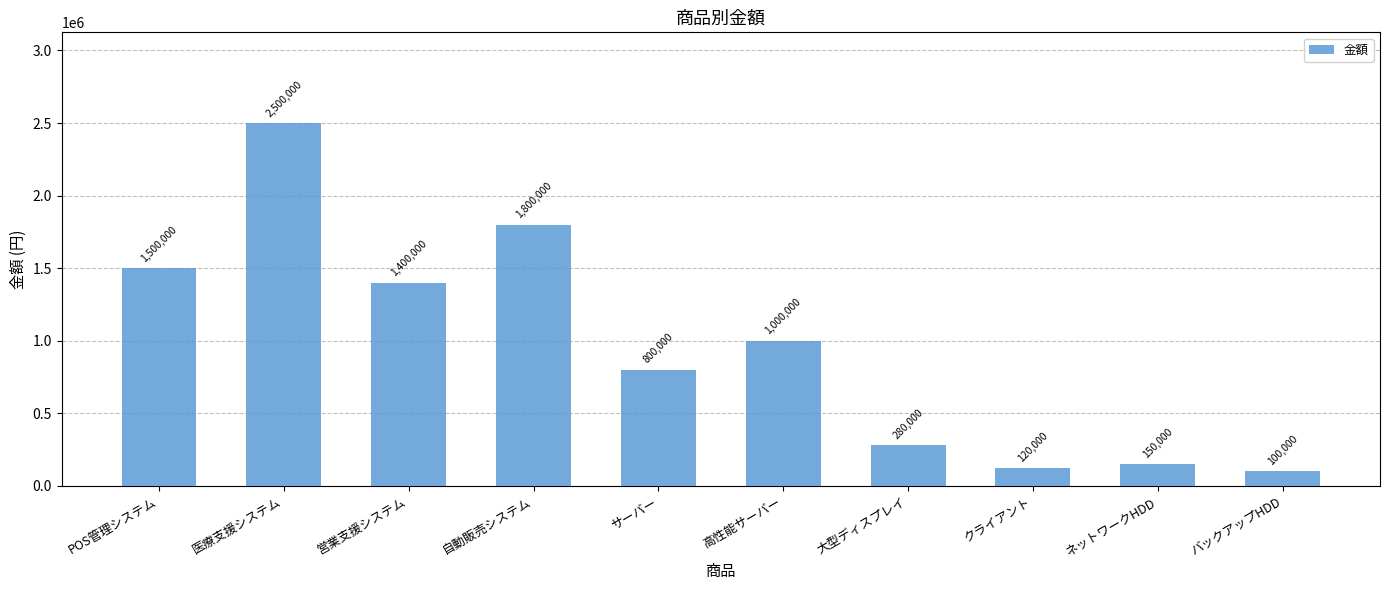

Rank the categories by value from highest to lowest.

医療支援システム, 自動販売システム, POS管理システム, 営業支援システム, 高性能サーバー, サーバー, 大型ディスプレイ, ネットワークHDD, クライアント, バックアップHDD